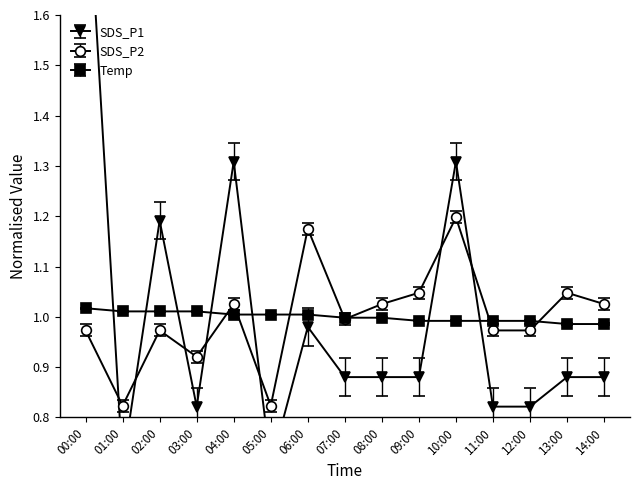

Reading left to right, extract all data points from this chart.

SDS_P1: 1.9	0.7	1.2	0.8	1.3	0.7	1.0	0.9	0.9	0.9	1.3	0.8	0.8	0.9	0.9
SDS_P2: 1.0	0.8	1.0	0.9	1.0	0.8	1.2	1.0	1.0	1.0	1.2	1.0	1.0	1.0	1.0
Temp: 1.0	1.0	1.0	1.0	1.0	1.0	1.0	1.0	1.0	1.0	1.0	1.0	1.0	1.0	1.0